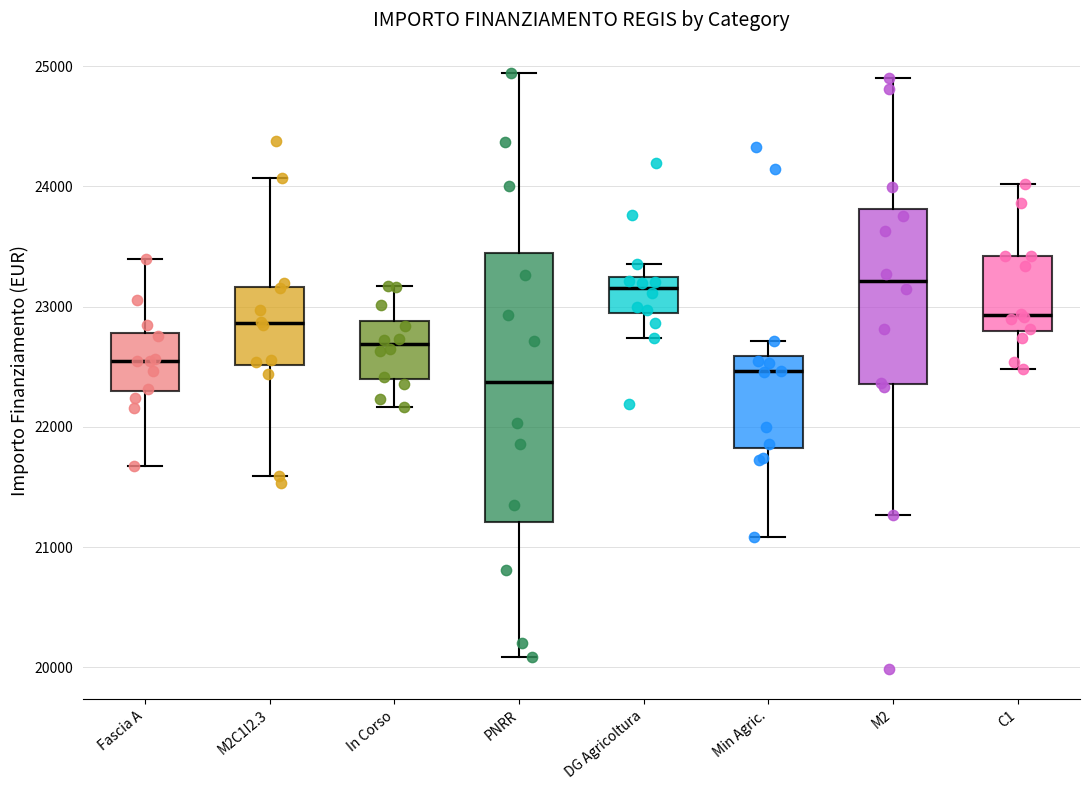

Where does the lower whisker of the box for DG Agricoltura end on the y-axis? The values are not printed on the chart, so give them approximately, as read against the axis.

22700